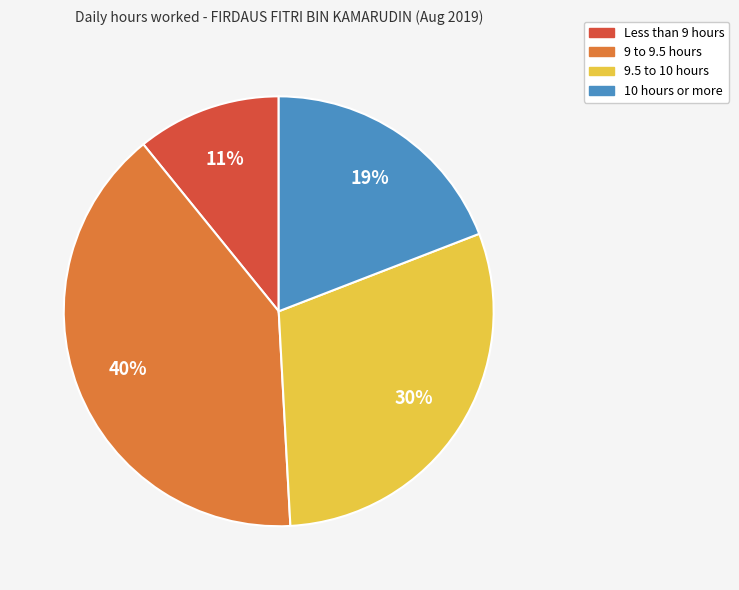

To the nearest percent, what is the difference between the largest and smallest slice percentages?

29%